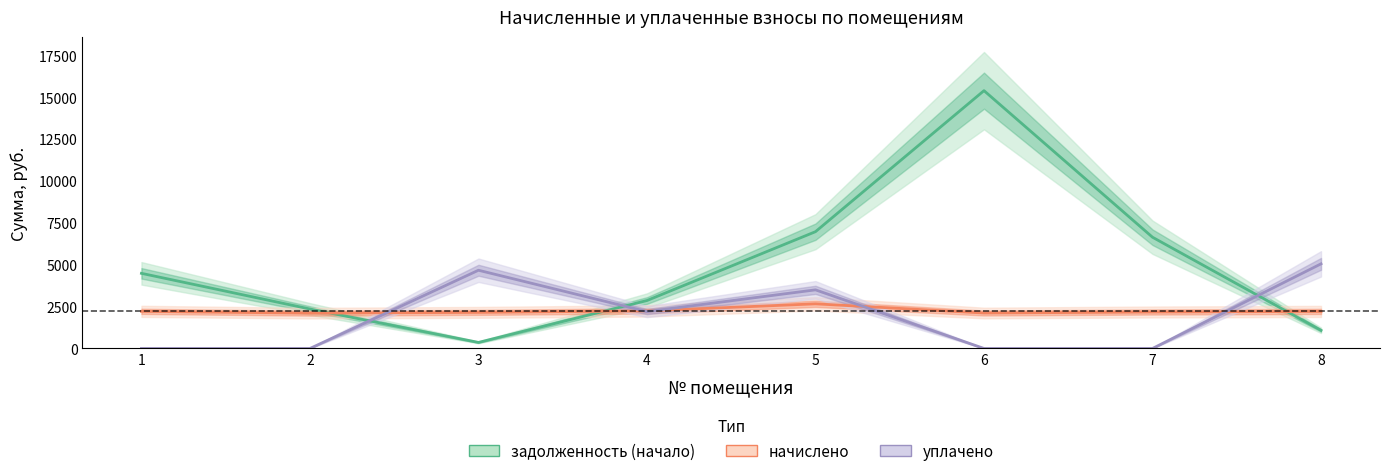

Count the number of data series in this chart.

3